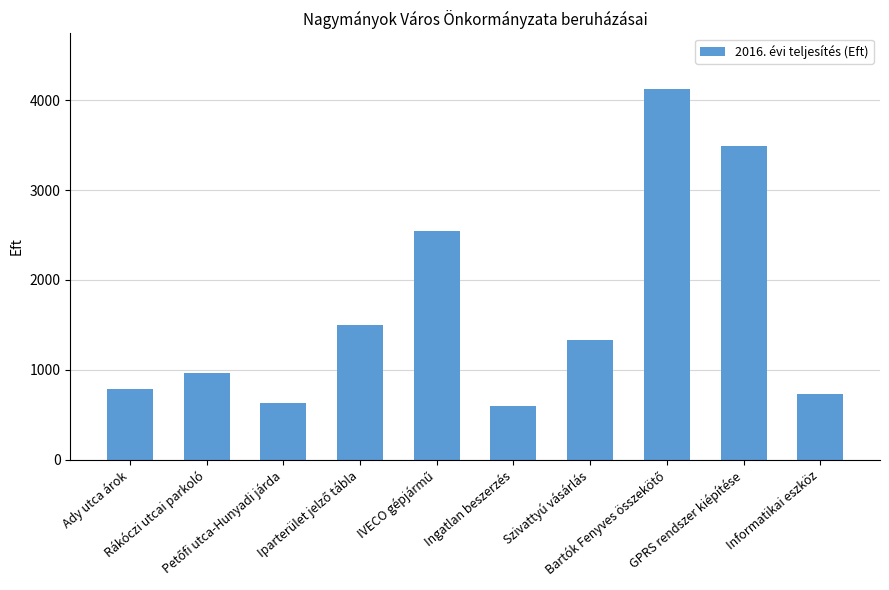

Does the chart contain stacked bars?

No